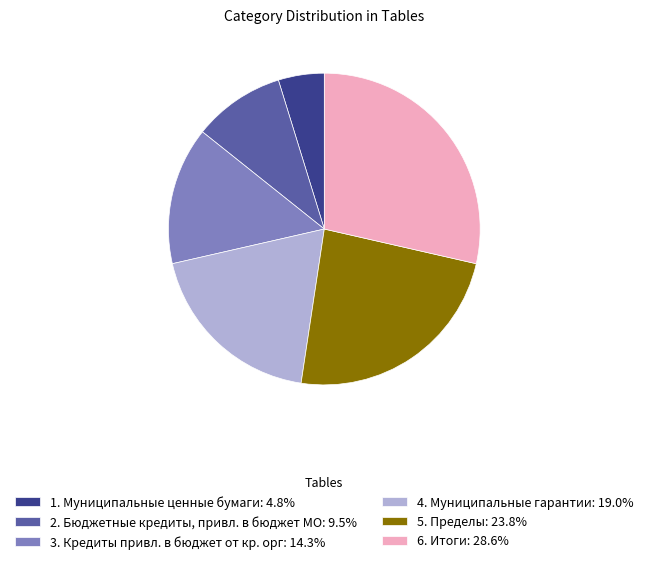

Rank the categories by value from highest to lowest.

6. Итоги, 5. Пределы, 4. Муниципальные гарантии, 3. Кредиты привл. в бюджет от кр. орг, 2. Бюджетные кредиты, привл. в бюджет МО, 1. Муниципальные ценные бумаги